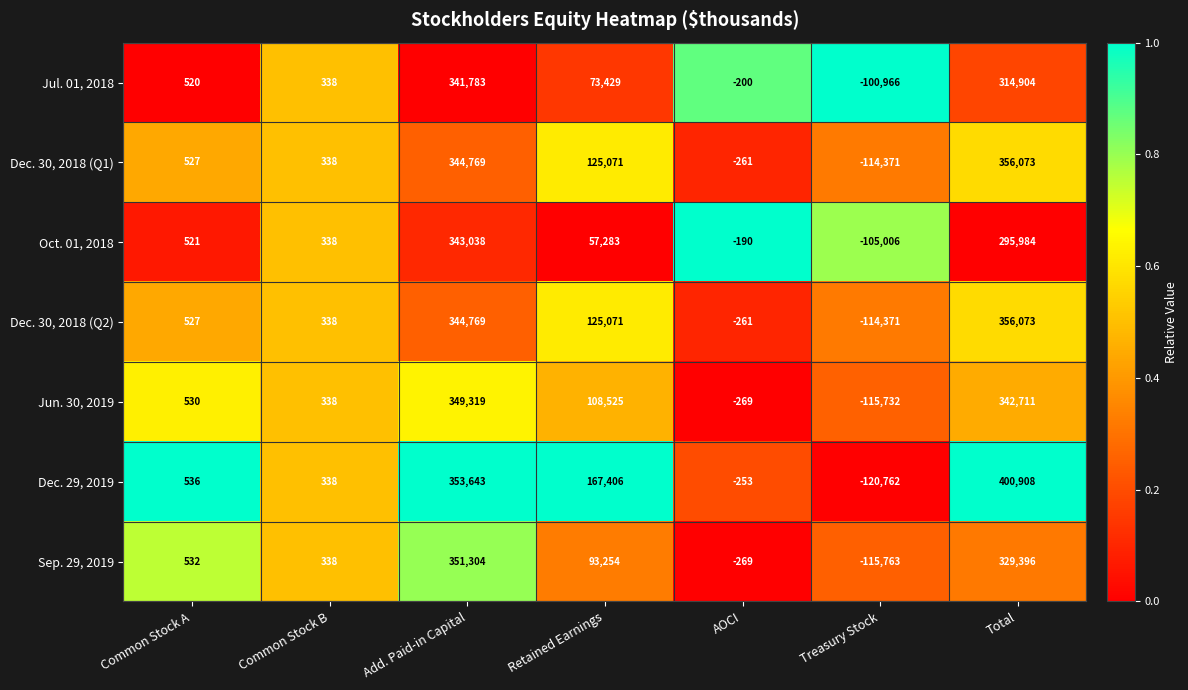

Which category has the lowest value across all series?

Treasury Stock